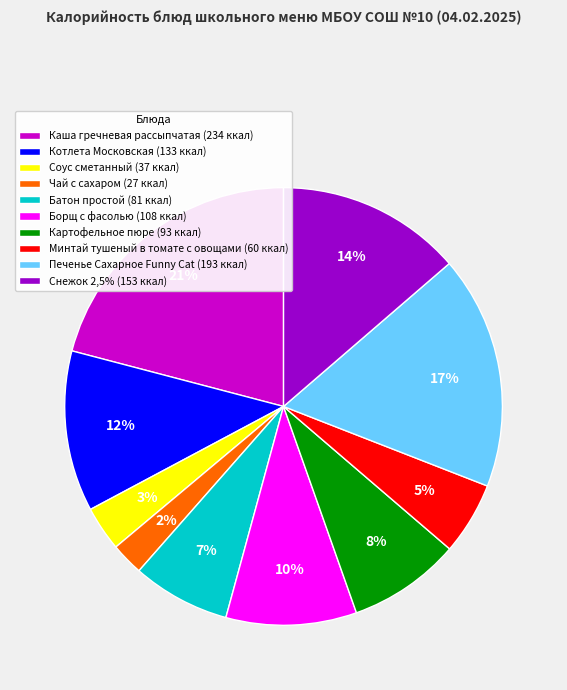

To the nearest percent, what percentage of the pie is Соус сметанный?

3%